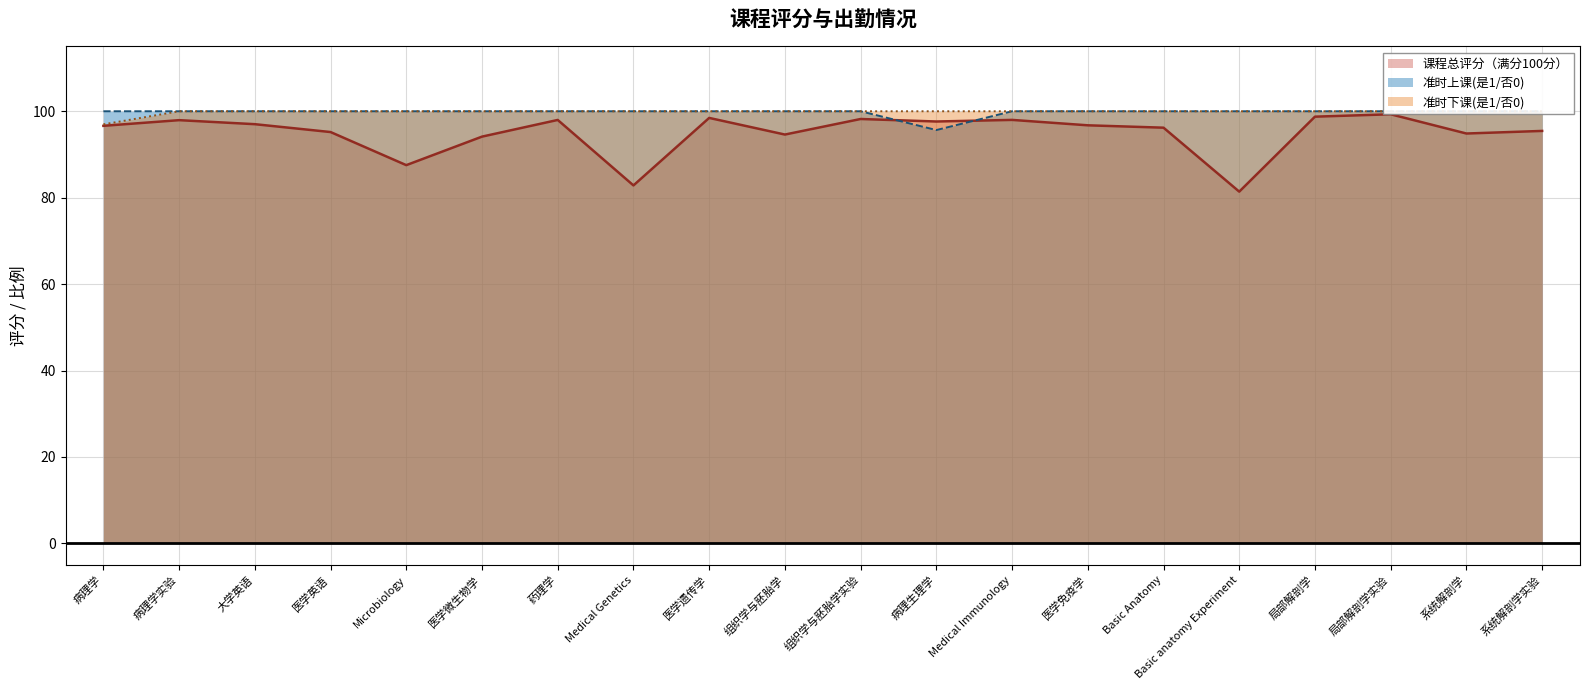

Read the 准时上课(是1/否0) value at Microbiology.

100.0